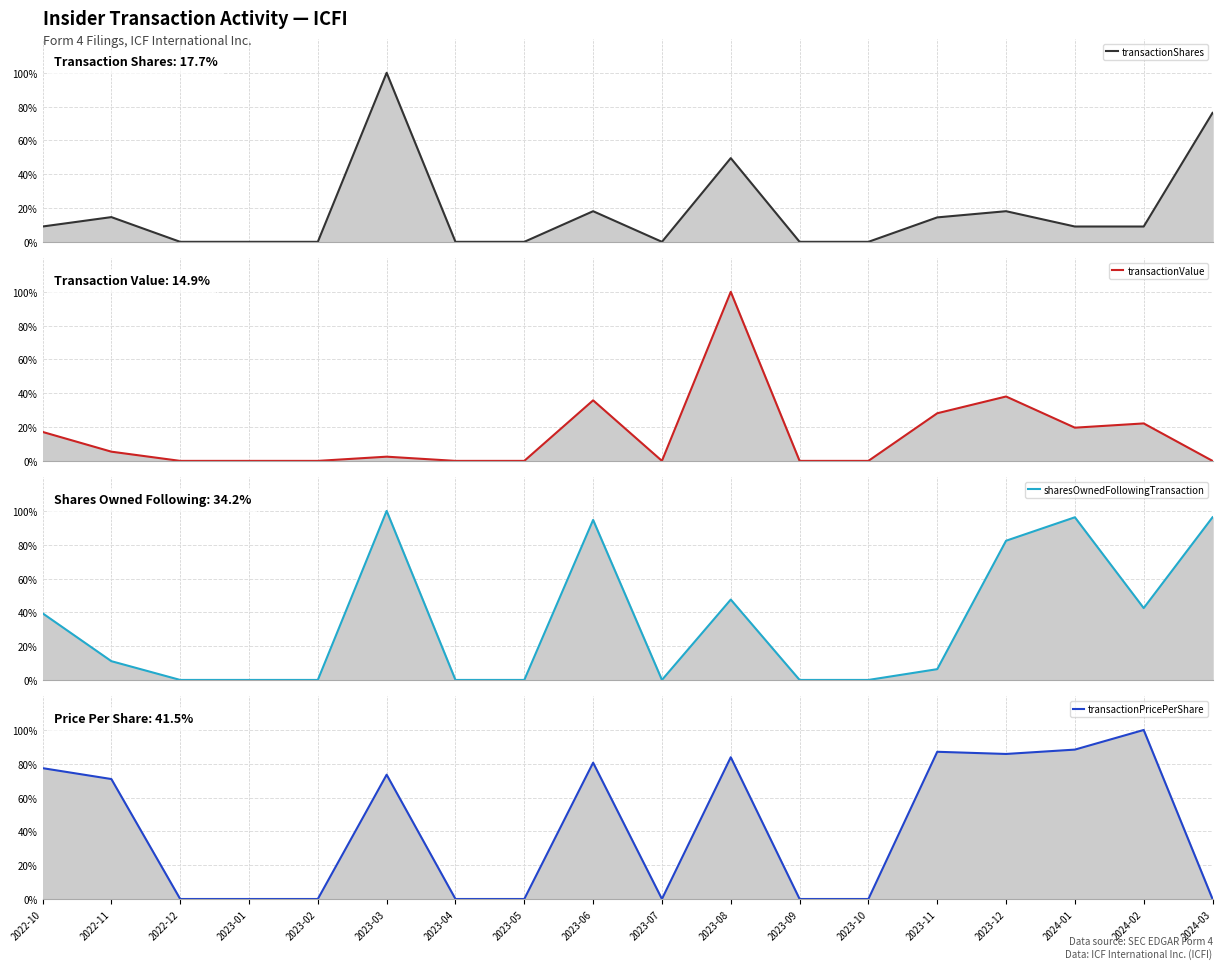

Rank the series by their maximum value, from highest to lowest.

transactionShares, transactionValue, sharesOwnedFollowingTransaction, transactionPricePerShare